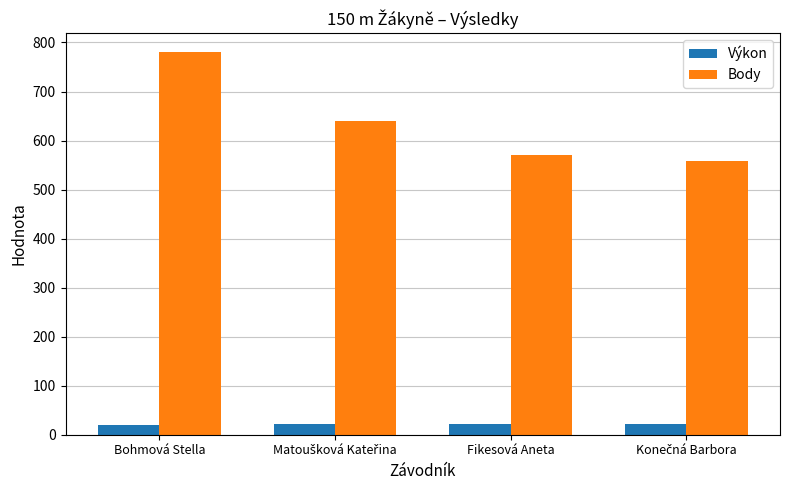

What is the label of the 3rd bar from the left?

Fikesová Aneta